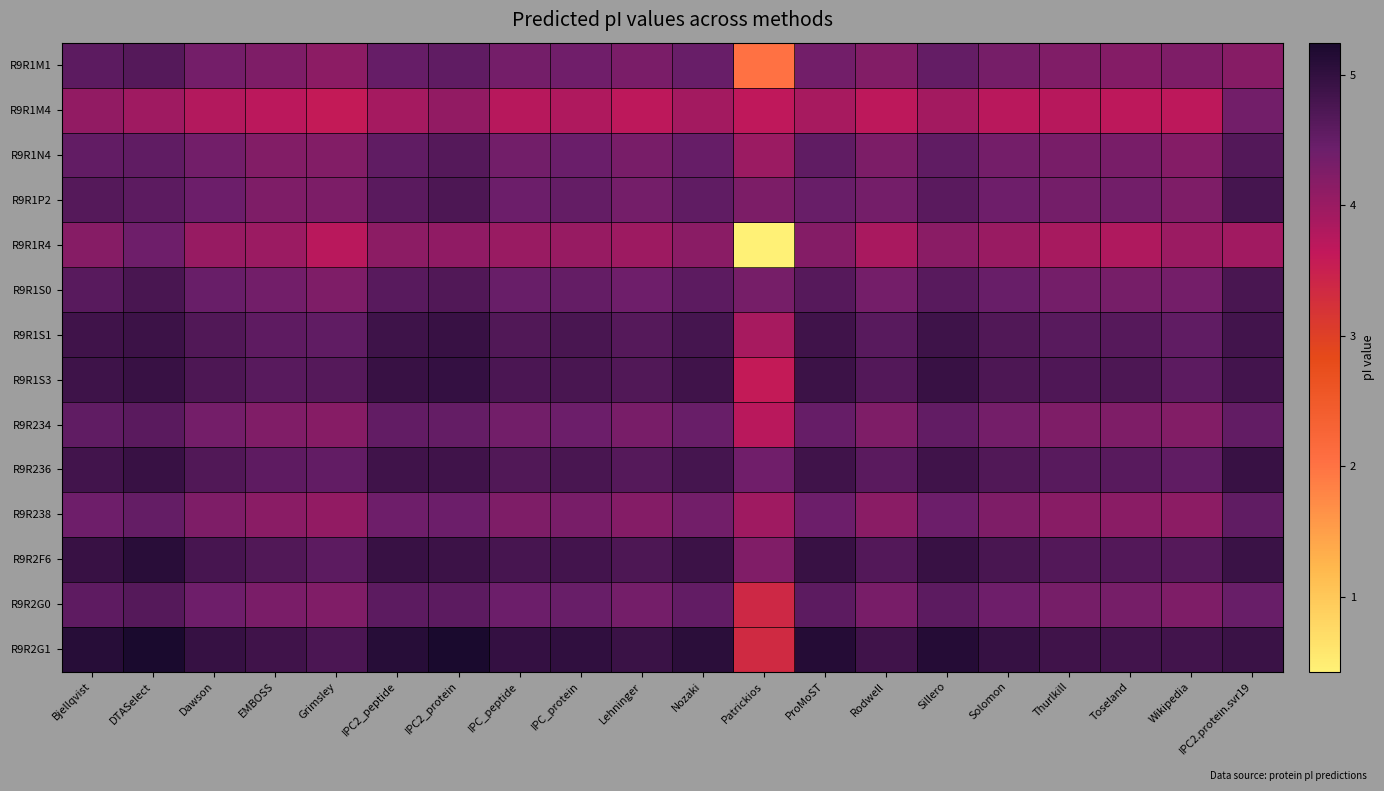

At Bjellqvist, list the series in order from largest to smallest.

R9R2G1, R9R2F6, R9R1S3, R9R1S1, R9R236, R9R1P2, R9R1S0, R9R1M1, R9R2G0, R9R234, R9R1N4, R9R238, R9R1R4, R9R1M4